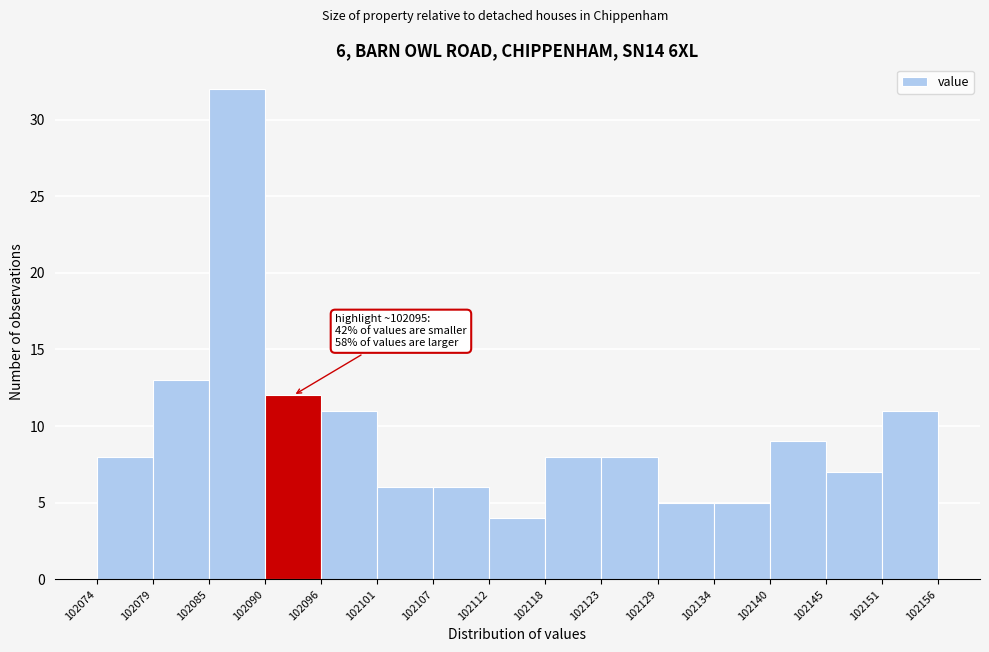

Over which range of the x-axis is the bar tallest?

102085 to 102090